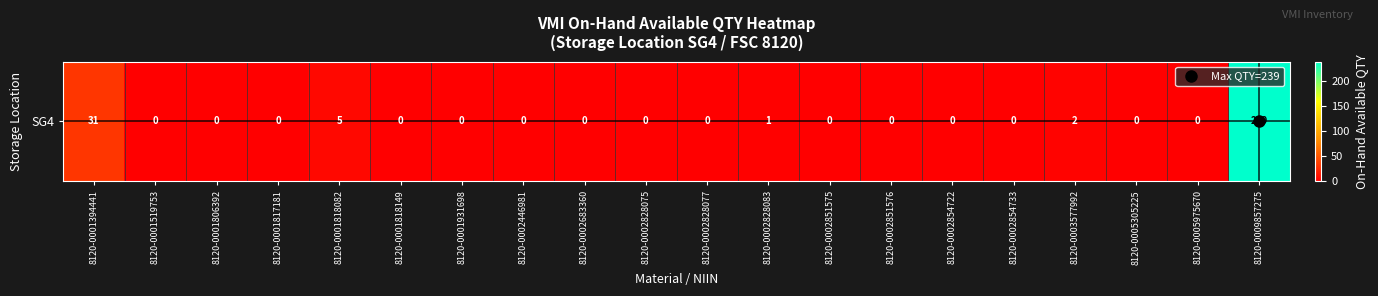

True or false: the data shows 0 at 8120-0002828083.

False